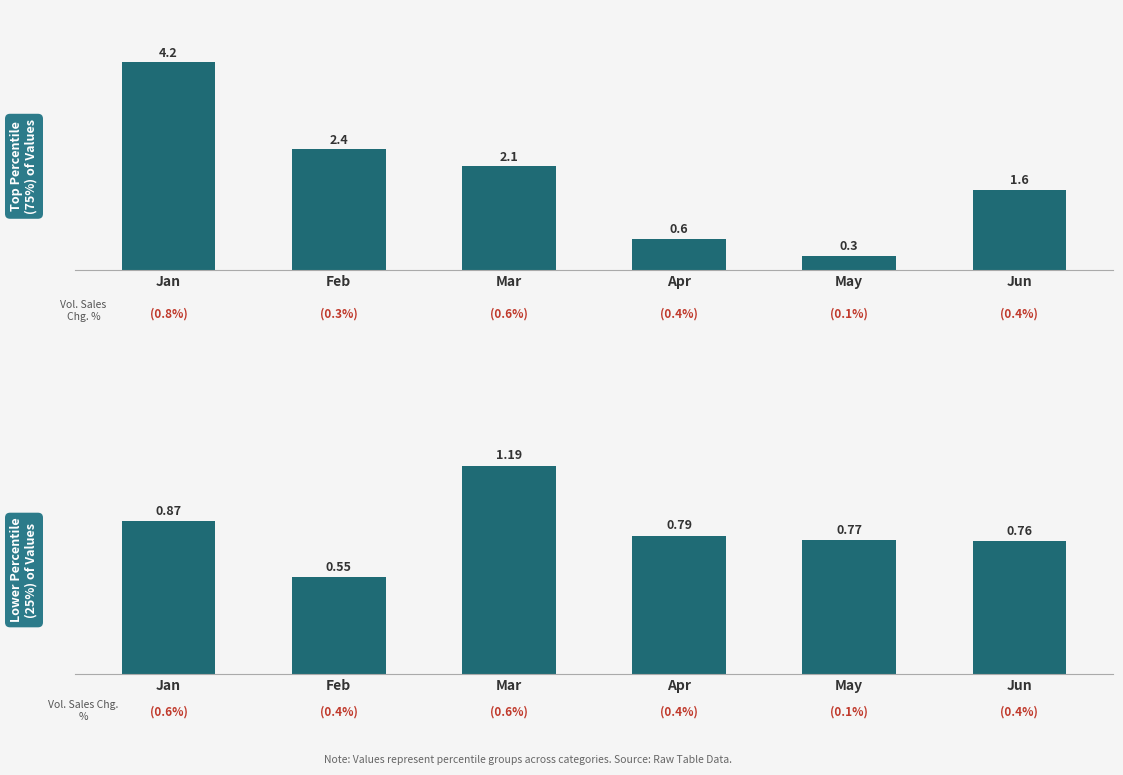

What is the approximate value of pct95 at Feb?

0.6